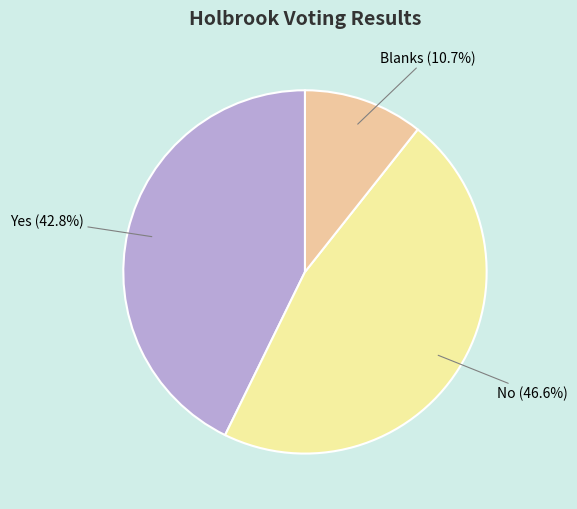

To the nearest percent, what is the combined percentage of No and Blanks?

57%